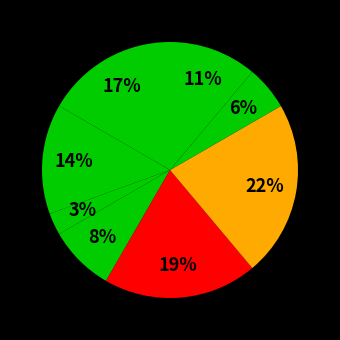

Count the number of slices in the pie.

8